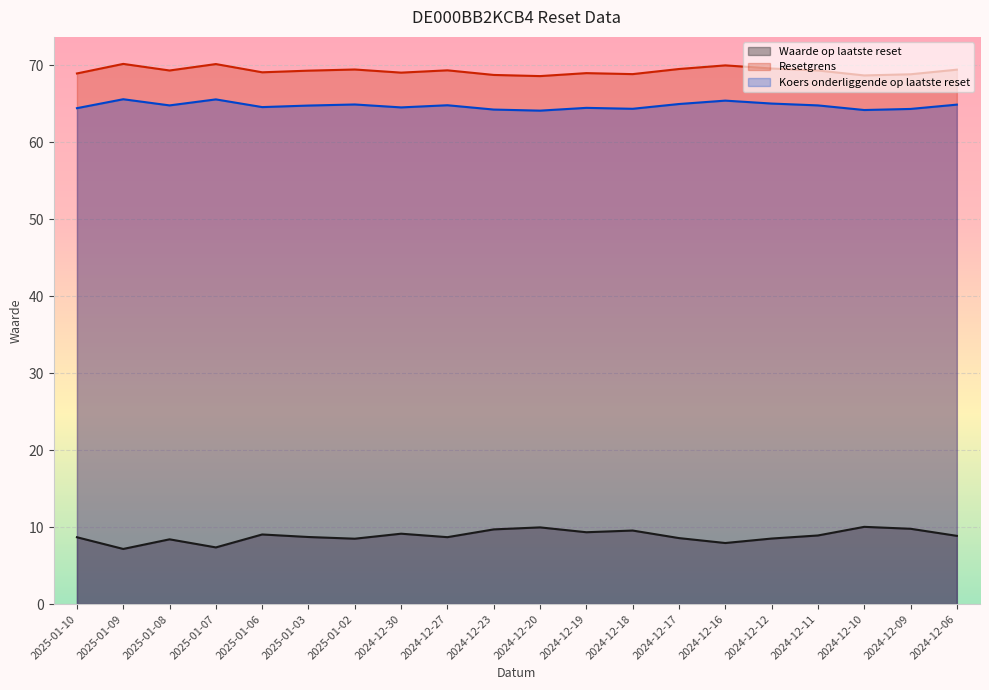

Between 2025-01-02 and 2024-12-18, which series saw the biggest shift?

Waarde op laatste reset